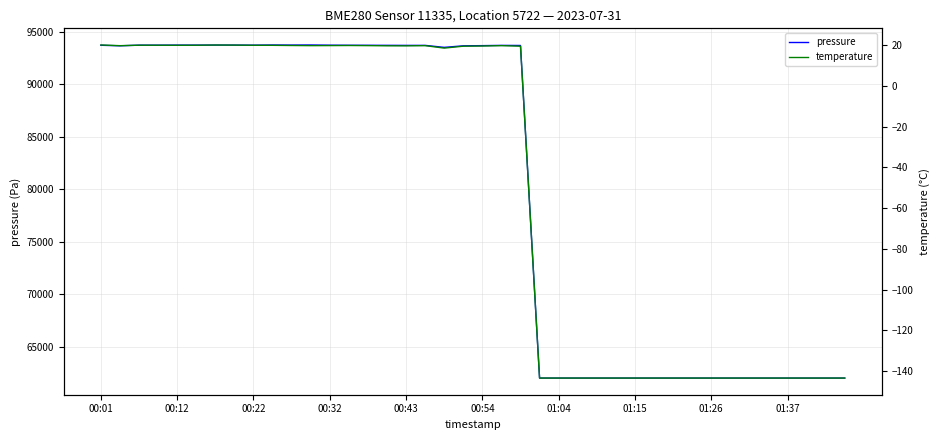

Rank the series by their maximum value, from lowest to highest.

temperature, pressure